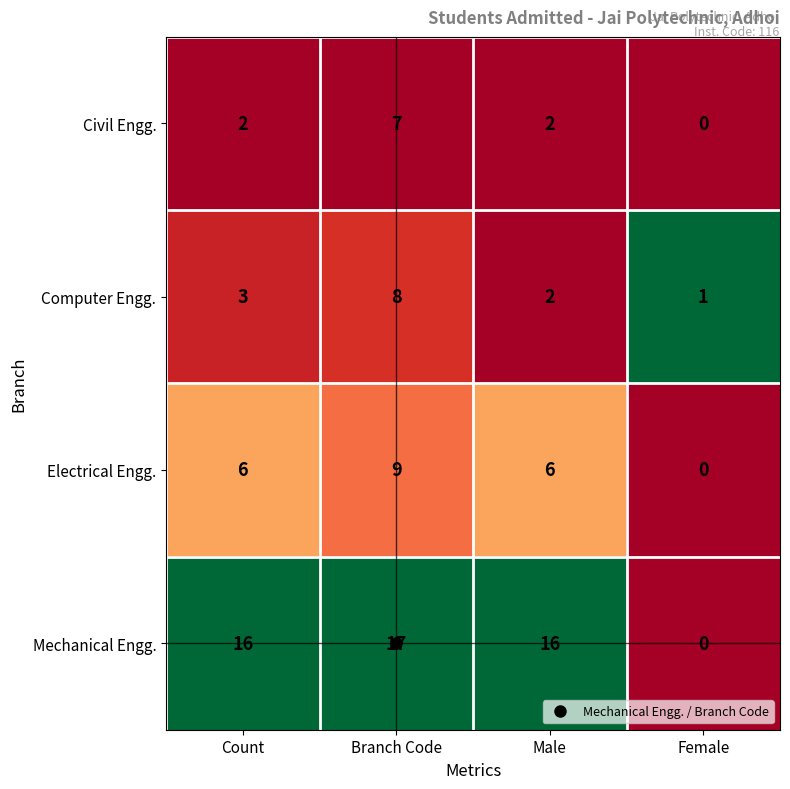

The value of Civil Engg. at Female is 0. True or false?

True